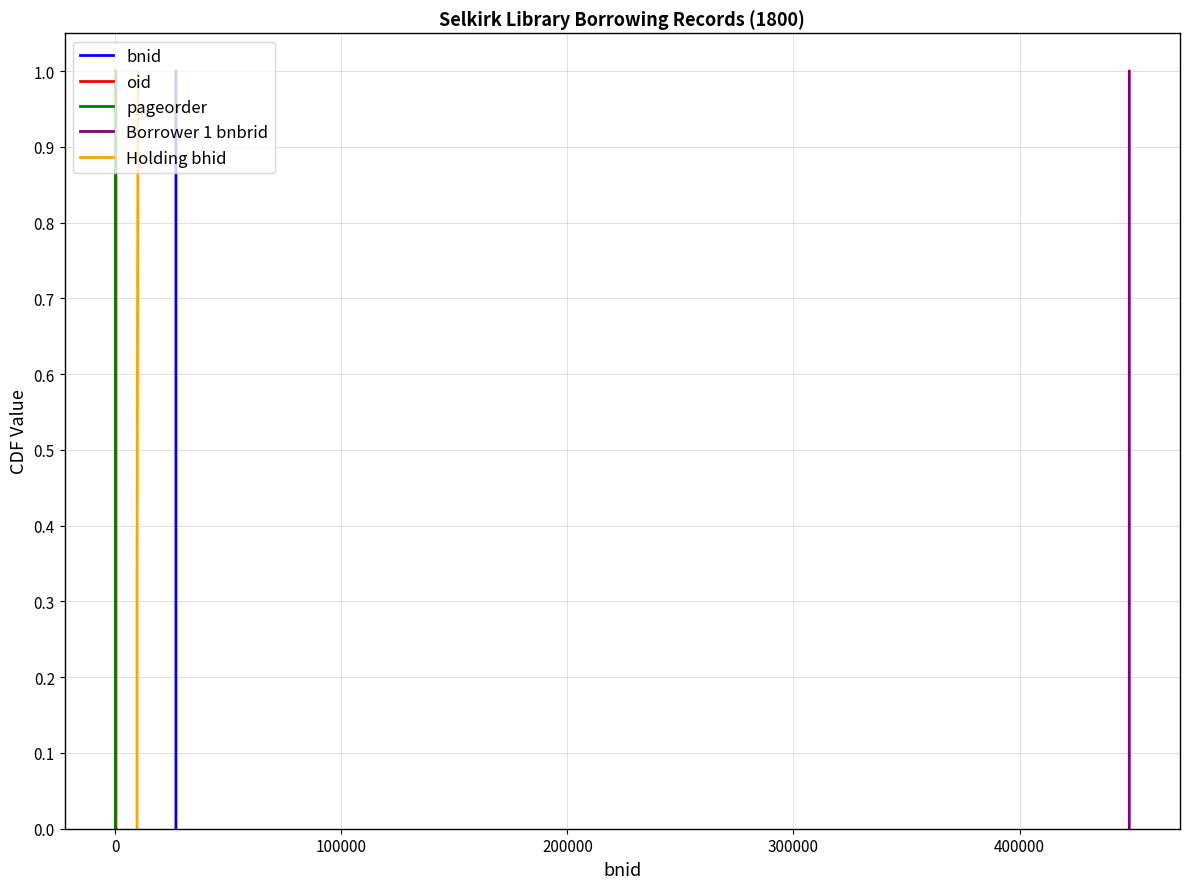

What is the difference between the second highest and minimum values in the bnid series?

0.7